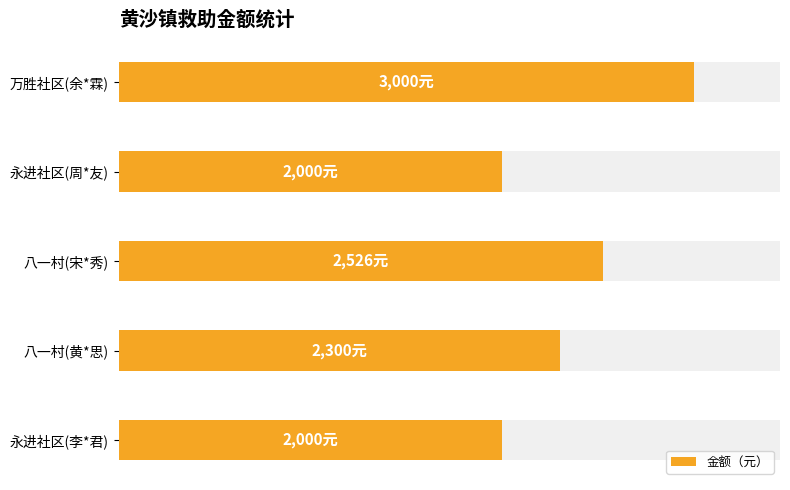

What is the value of the 1st bar from the left?

2000